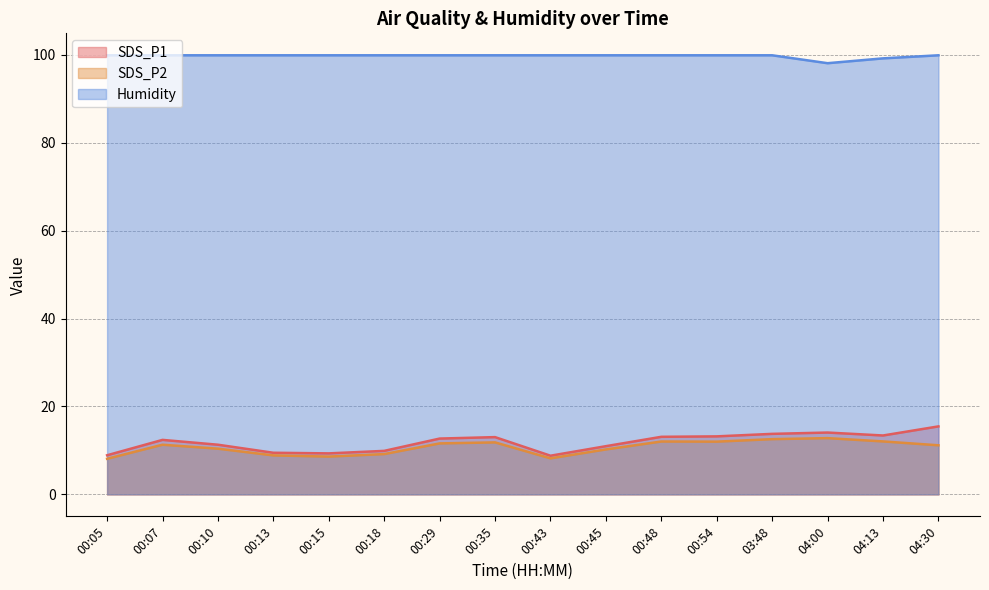

What are all the series names shown in the legend?

SDS_P1, SDS_P2, Humidity